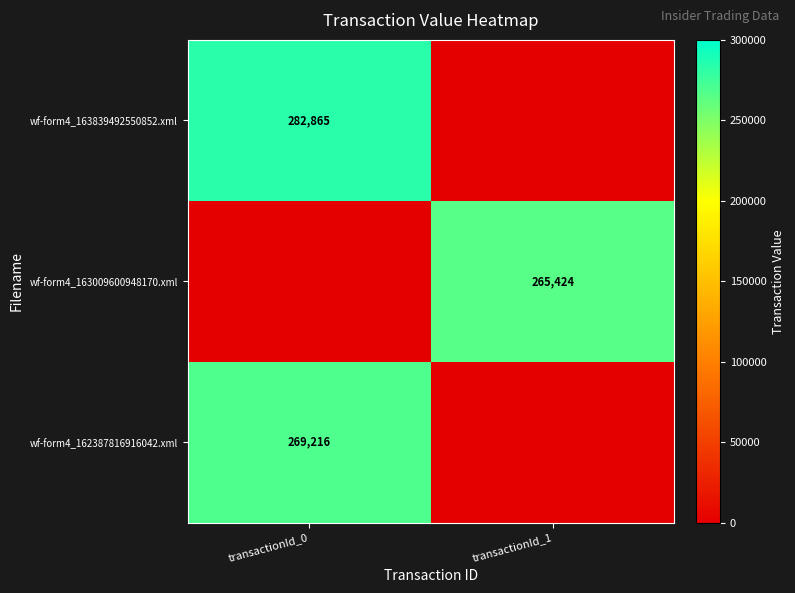

The wf-form4_162387816916042.xml series shows 269216 at transactionId_0. True or false?

True